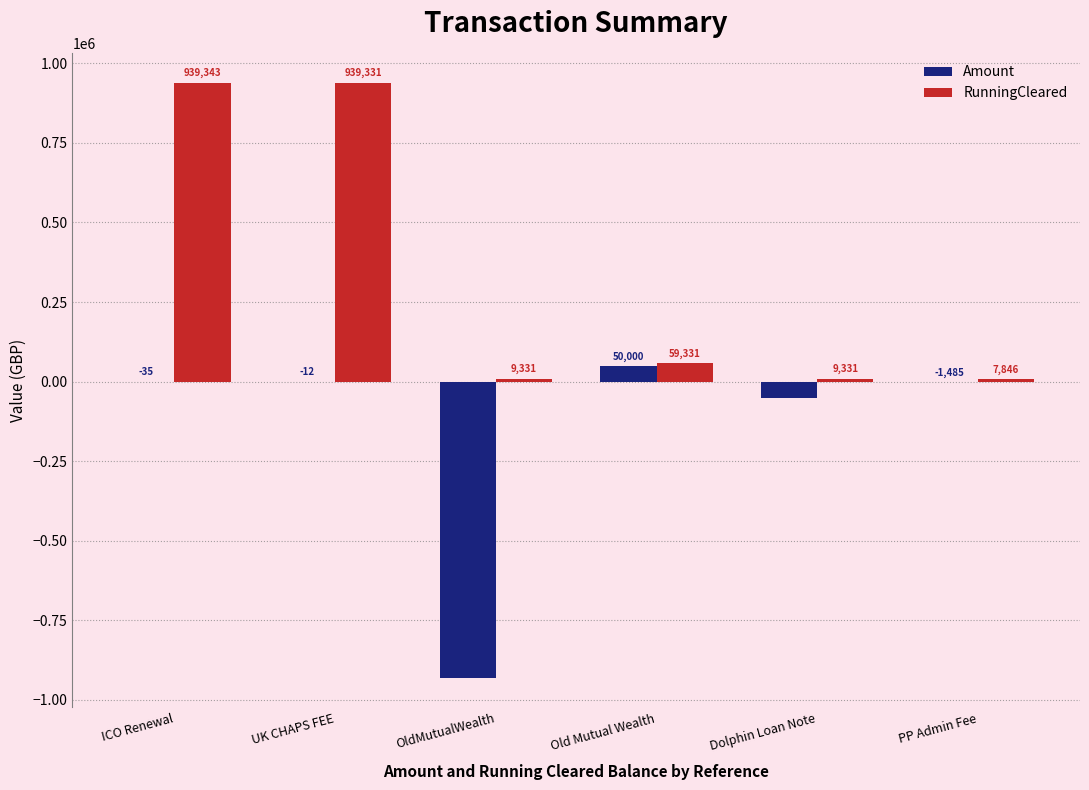

Which series has the largest total across all categories?

RunningCleared